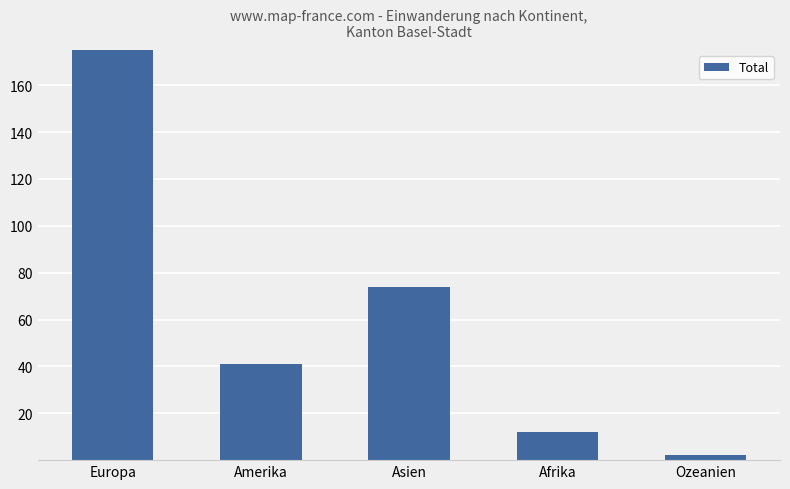

What is the difference between the values at Ozeanien and Asien?

72